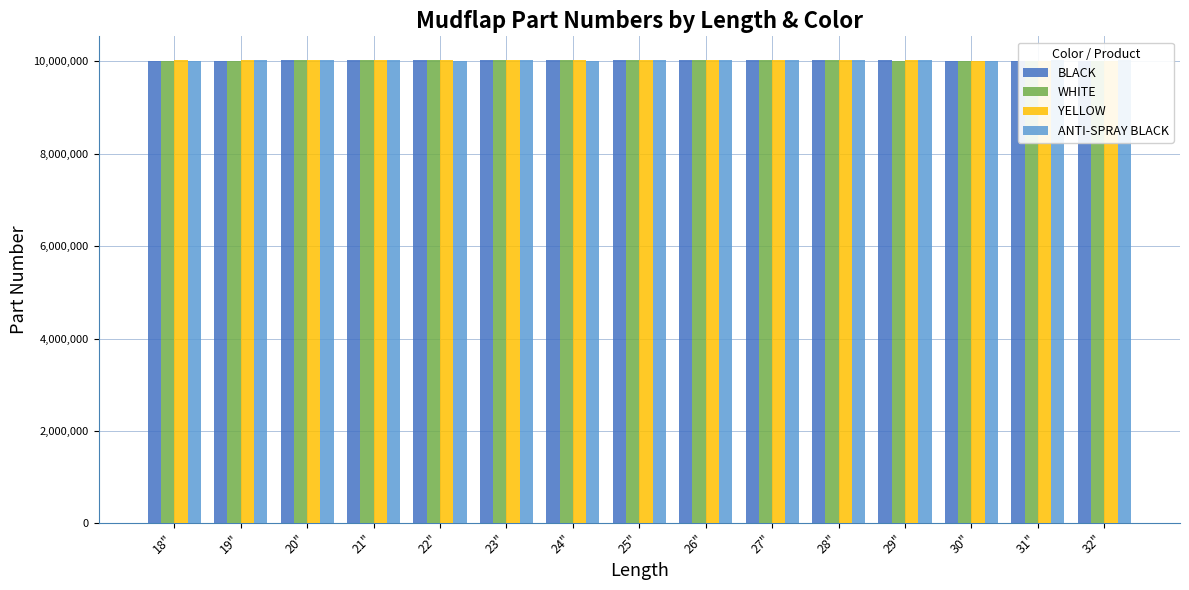

Reading right to left, transcribe all the data shown in this chart.

BLACK: 32"=10006397	31"=10006394	30"=10006380	29"=10037406	28"=10037405	27"=10037404	26"=10037403	25"=10037402	24"=10037401	23"=10037400	22"=10037399	21"=10037398	20"=10037397	19"=10006440	18"=10006499
WHITE: 32"=10006501	31"=10006397	30"=10006394	29"=10006380	28"=10037406	27"=10037405	26"=10037404	25"=10037403	24"=10037402	23"=10037401	22"=10037400	21"=10037399	20"=10037398	19"=10006499	18"=10006440
YELLOW: 32"=10006397	31"=10006394	30"=10006380	29"=10037408	28"=10037407	27"=10037406	26"=10037405	25"=10037404	24"=10037403	23"=10037402	22"=10037401	21"=10037400	20"=10037399	19"=10037398	18"=10037397
ANTI-SPRAY BLACK: 32"=10037730	31"=10037729	30"=10003439	29"=10037728	28"=10037727	27"=10037726	26"=10037725	25"=10037724	24"=10003438	23"=10037723	22"=10006809	21"=10037722	20"=10037721	19"=10037720	18"=10003444